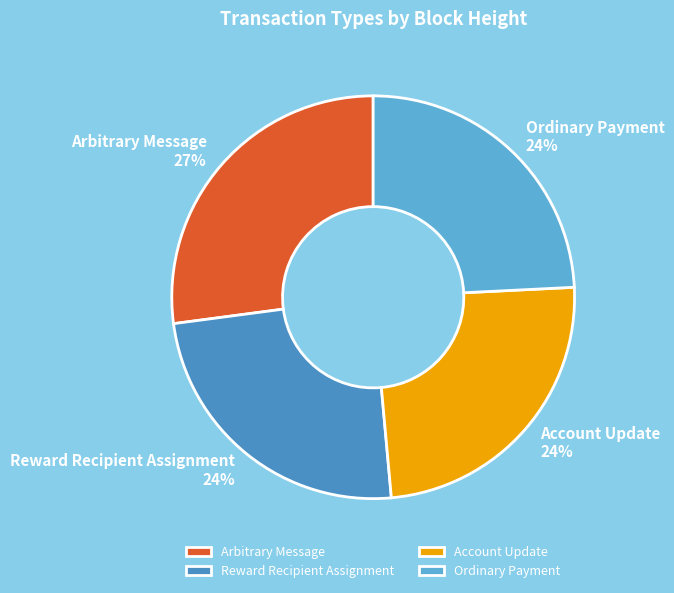

What percentage is the Arbitrary Message slice, to the nearest percent?

27%